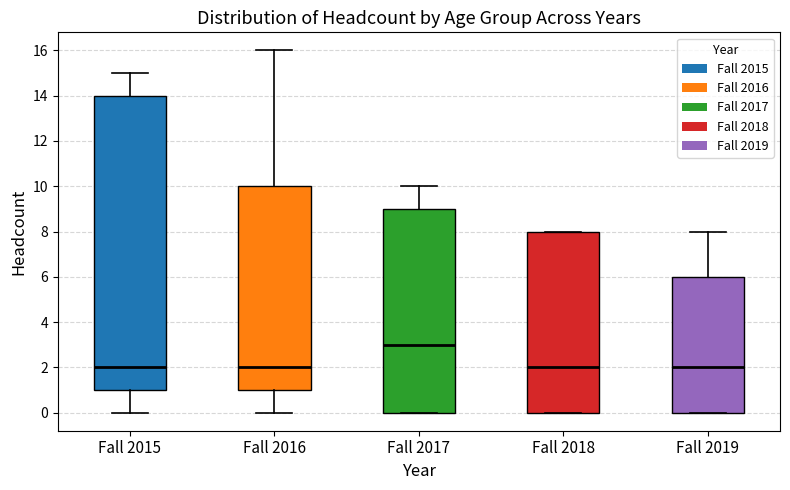

Which box is the tallest, from its lower edge to its upper edge?

Fall 2015